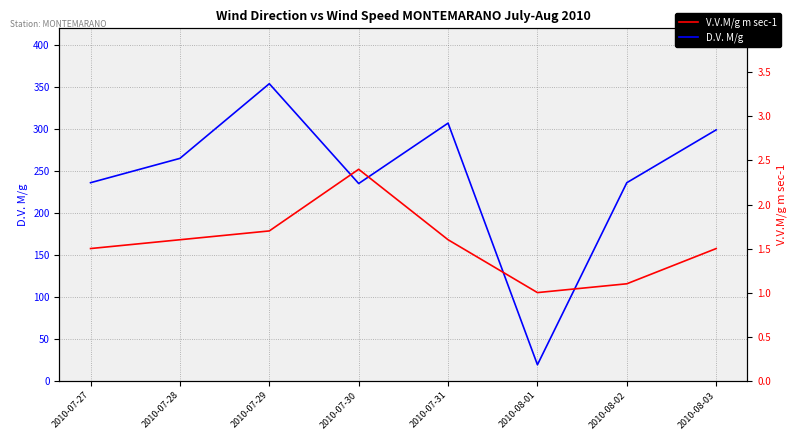

Where is V.V.M/g m sec-1 nearest to the value 1?

2010-08-01